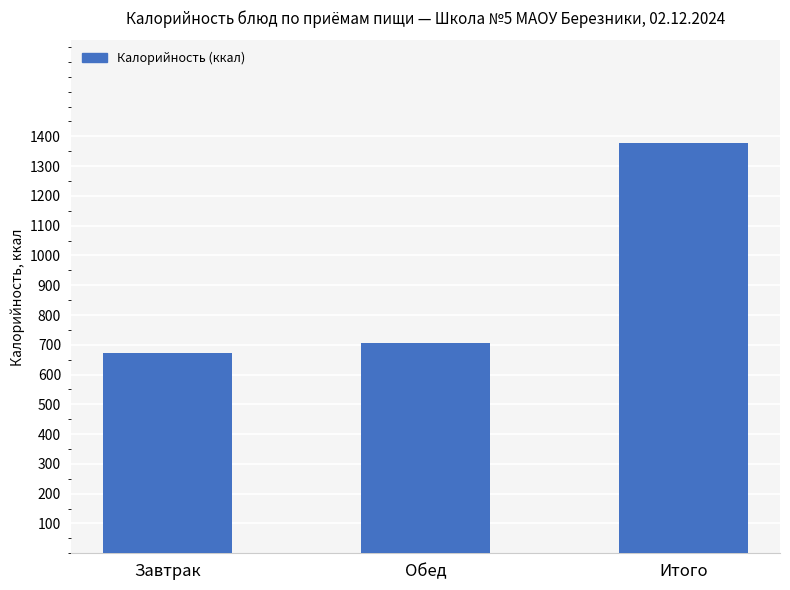

Where is the data nearest to the value 1024?

Обед